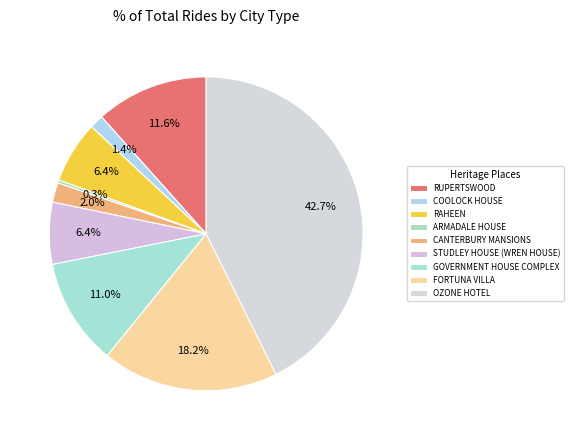

To the nearest percent, what is the difference between the CANTERBURY MANSIONS and OZONE HOTEL slice percentages?

41%